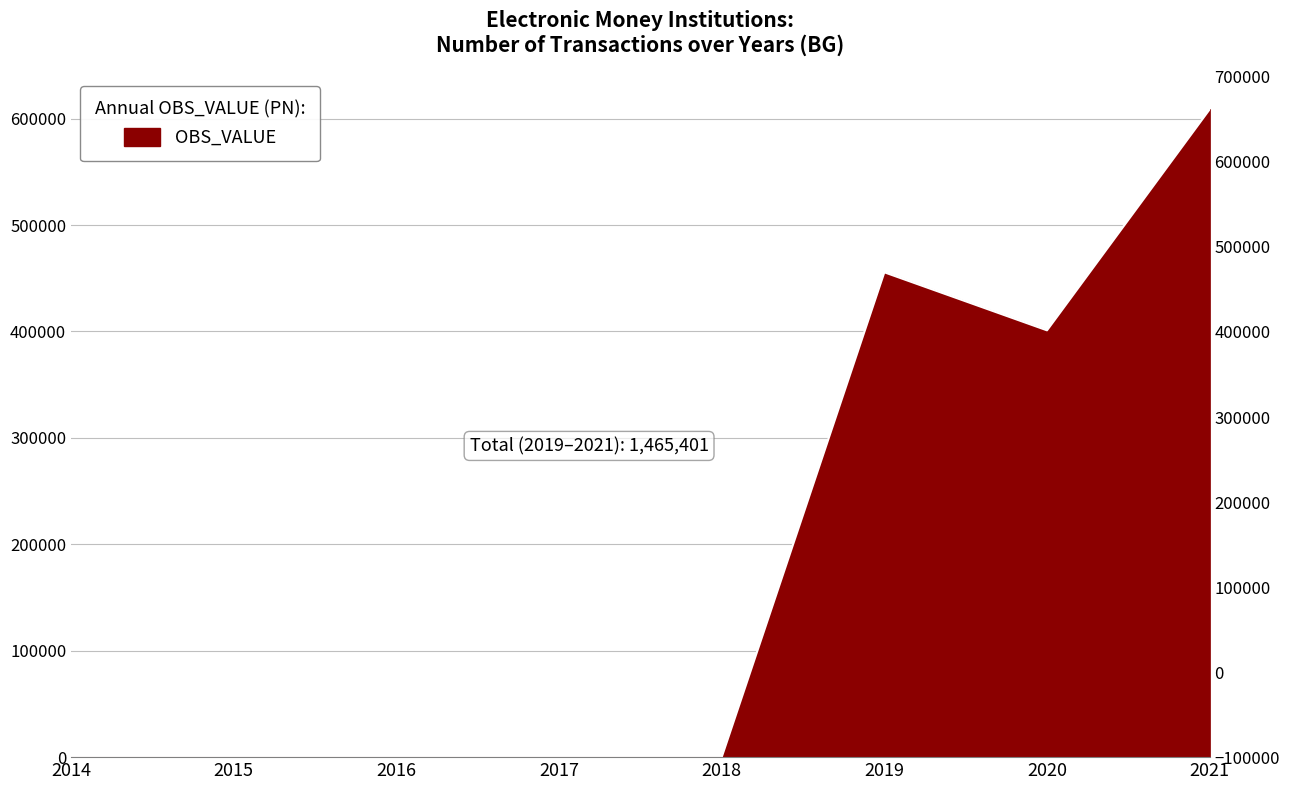

At which category does the data reach its first local peak?

2019